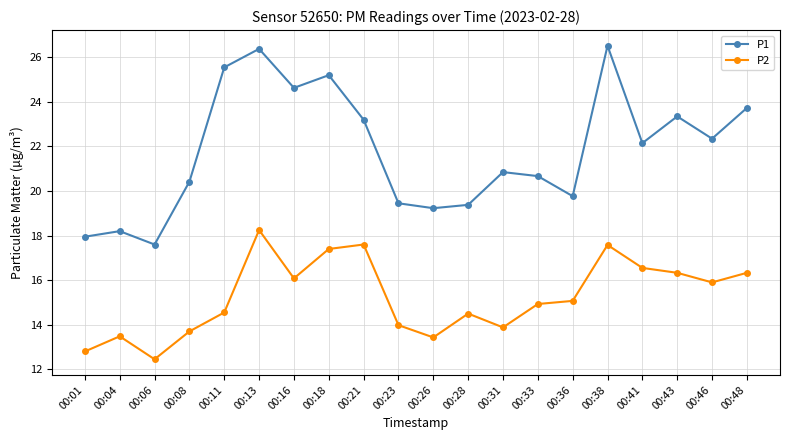

How many interior local peaks does the P1 series have?

6